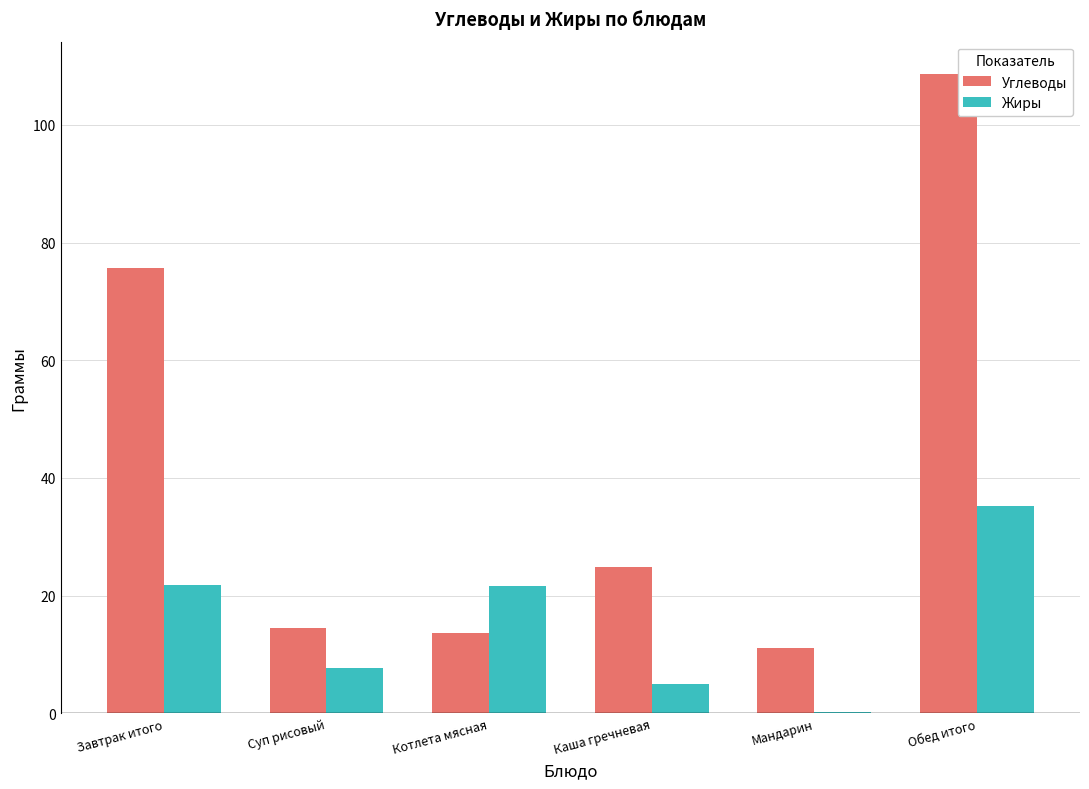

Which series changed the most between Суп рисовый and Котлета мясная?

Жиры